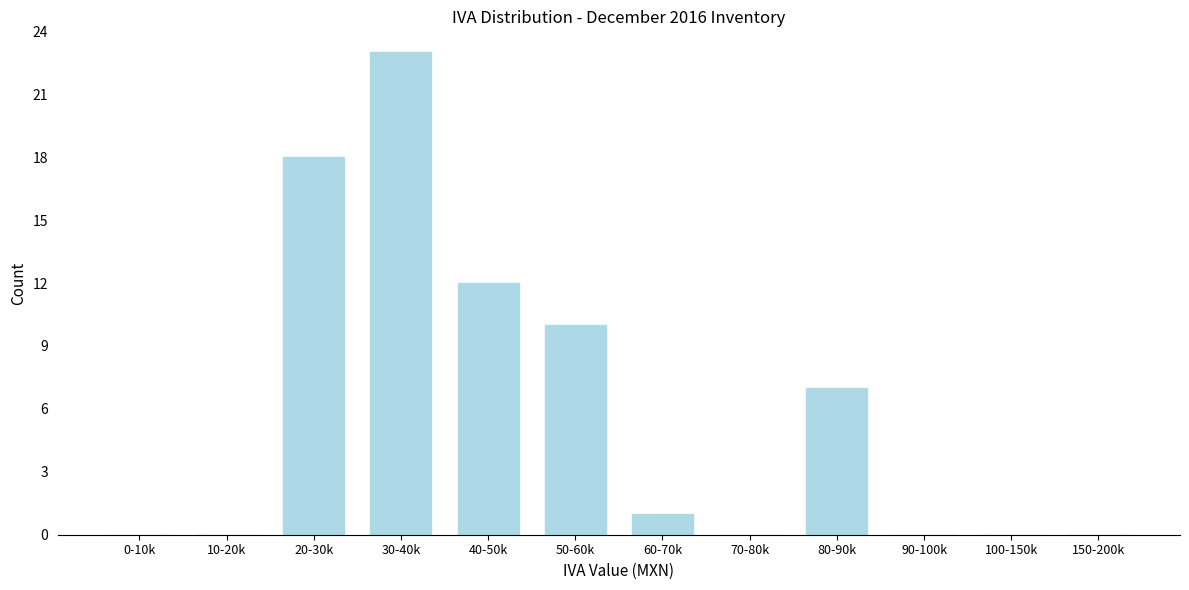

Reading right to left, extract all data points from this chart.

150-200k=0	100-150k=0	90-100k=0	80-90k=7	70-80k=0	60-70k=1	50-60k=10	40-50k=12	30-40k=23	20-30k=18	10-20k=0	0-10k=0